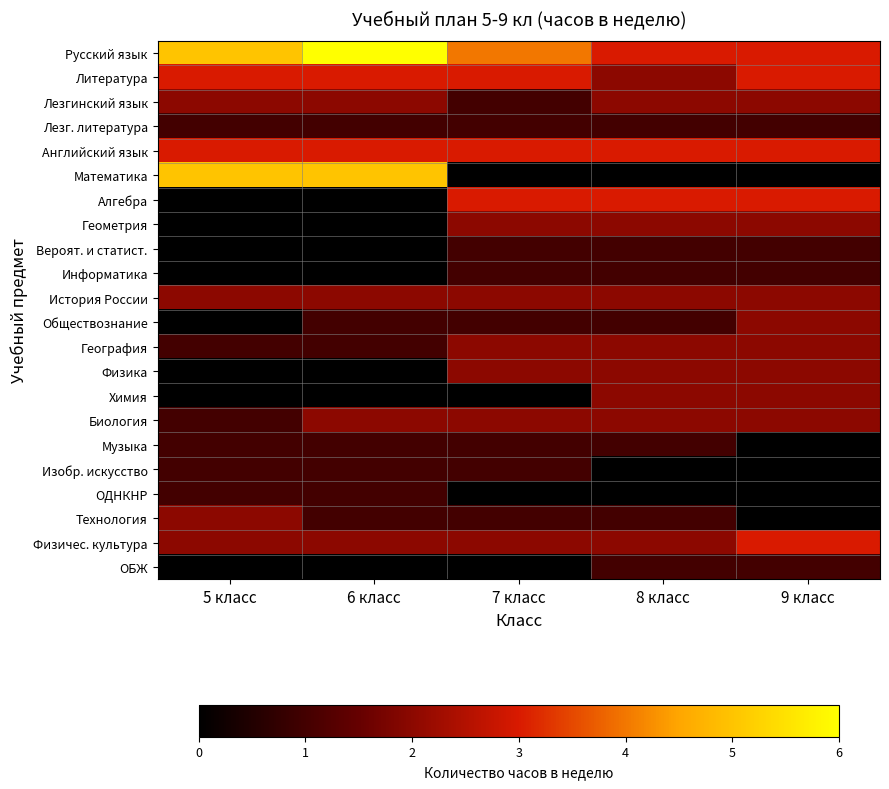

What is the total value across all series at 8 класс?

34